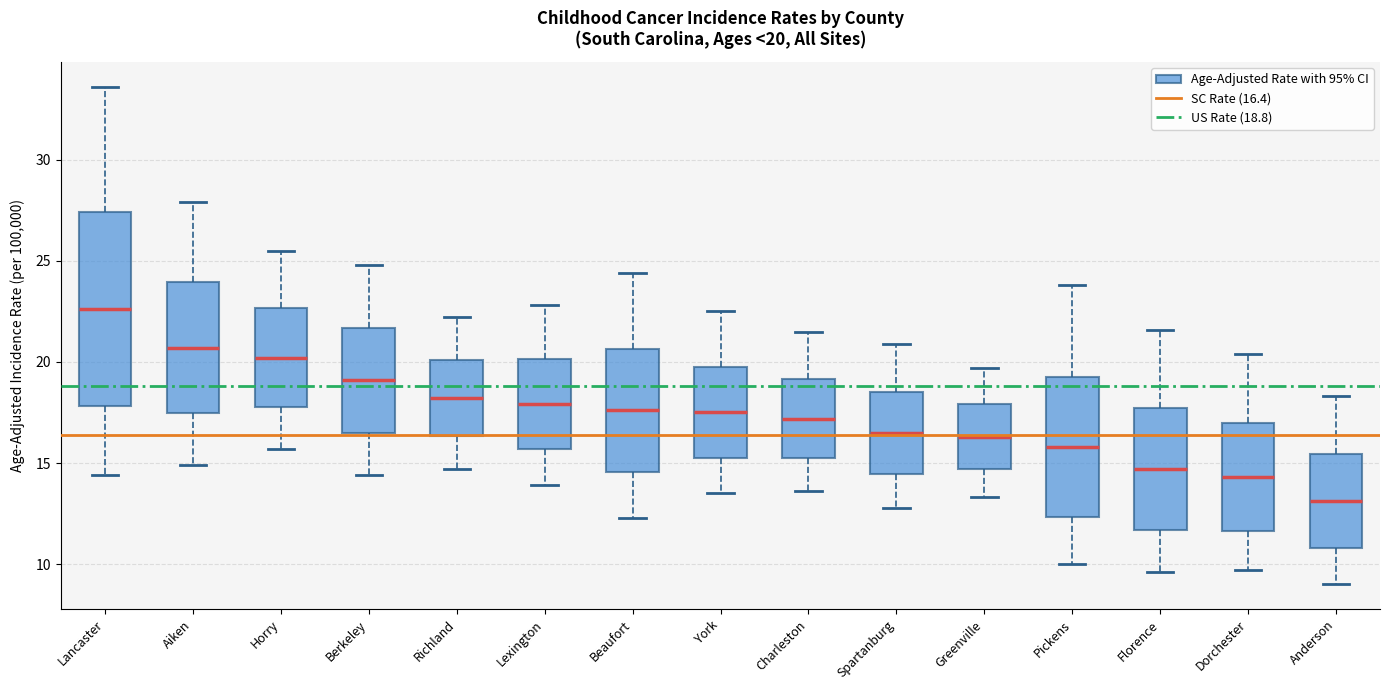

Which box has the highest median line?

Lancaster